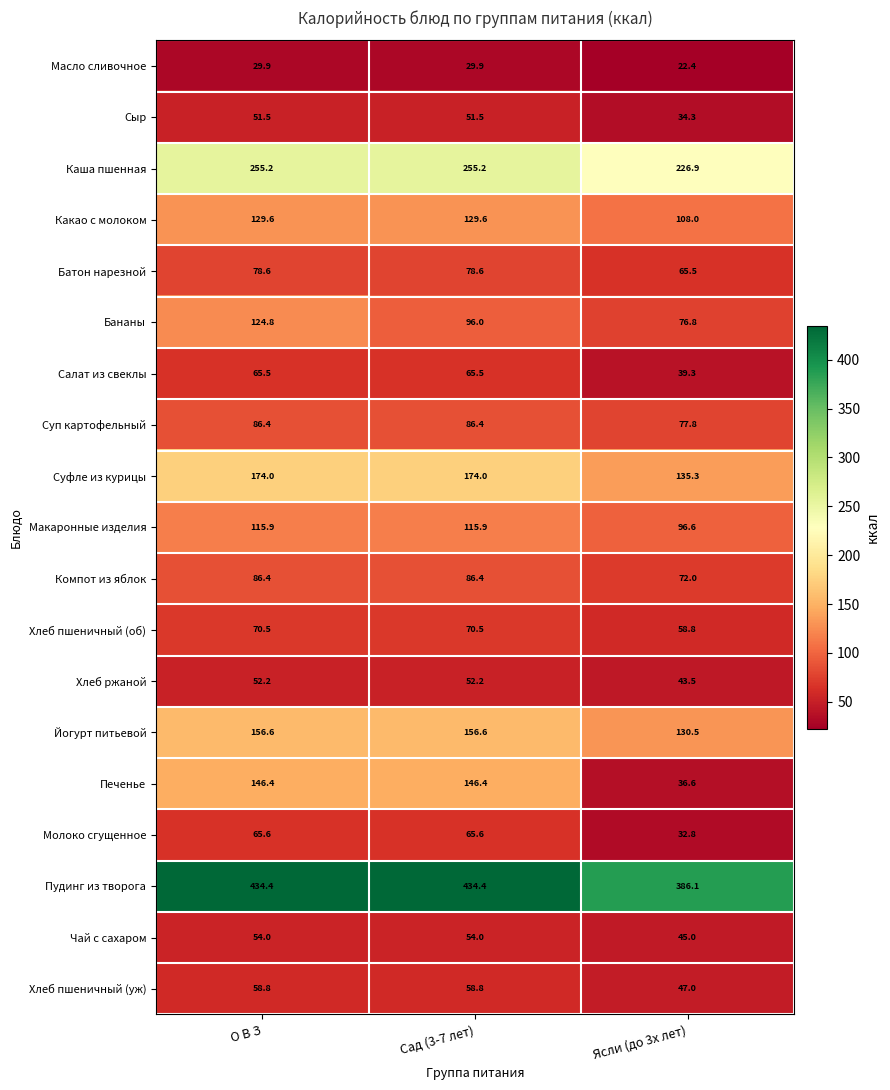

Which category has the lowest value across all series?

Ясли (до 3х лет)